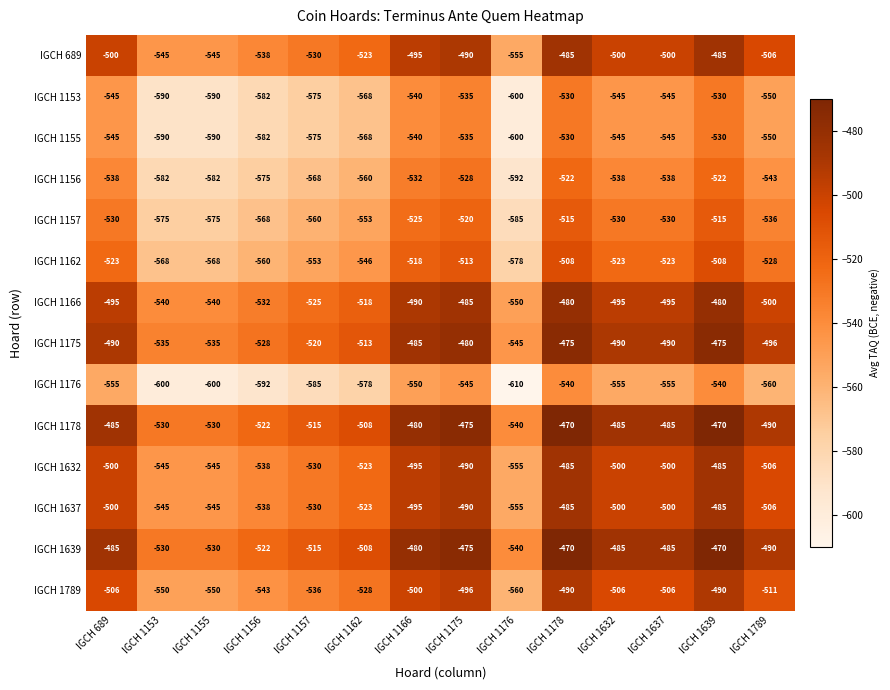

How many series are shown in this chart?

14